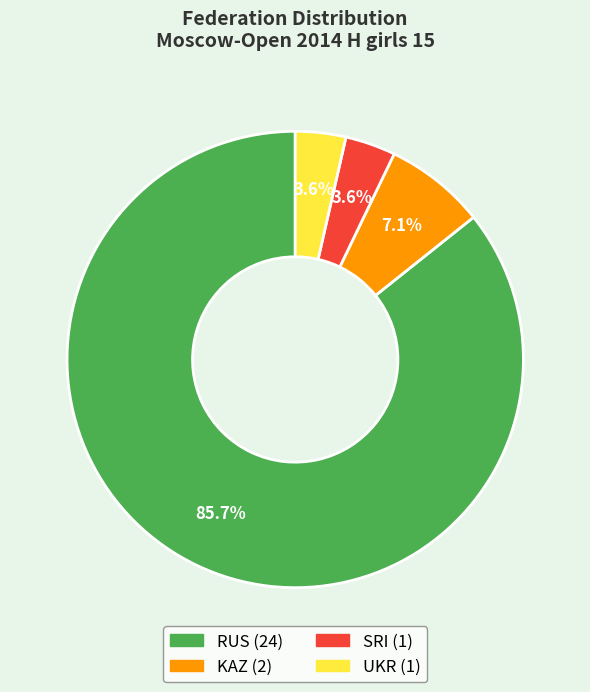

True or false: RUS accounts for 86% of the total.

True